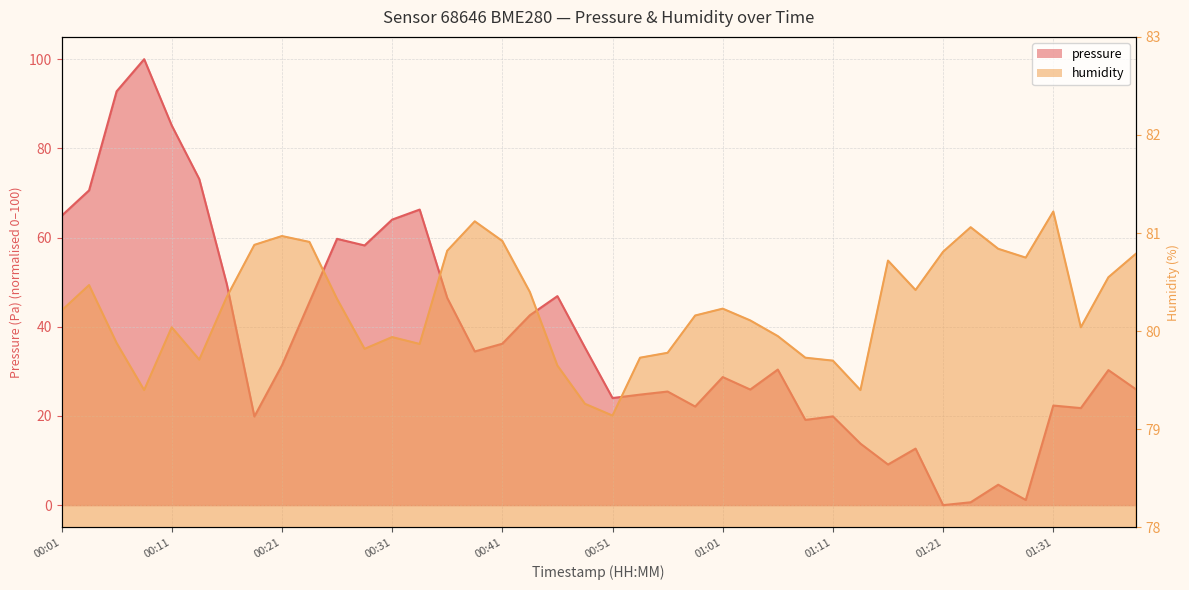

At which category does the chart reach its minimum across all series?

01:21